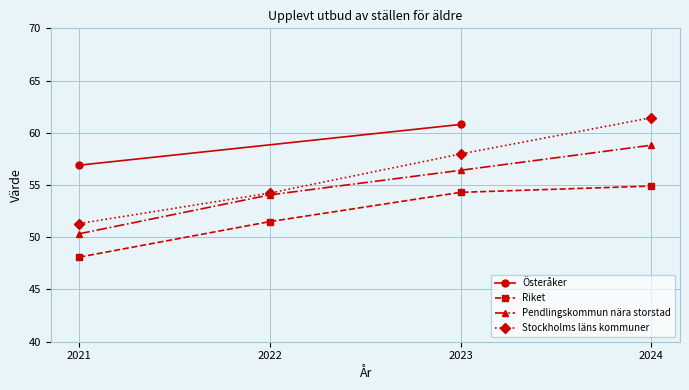

How many data points in Stockholms läns kommuner are less than 57?

2